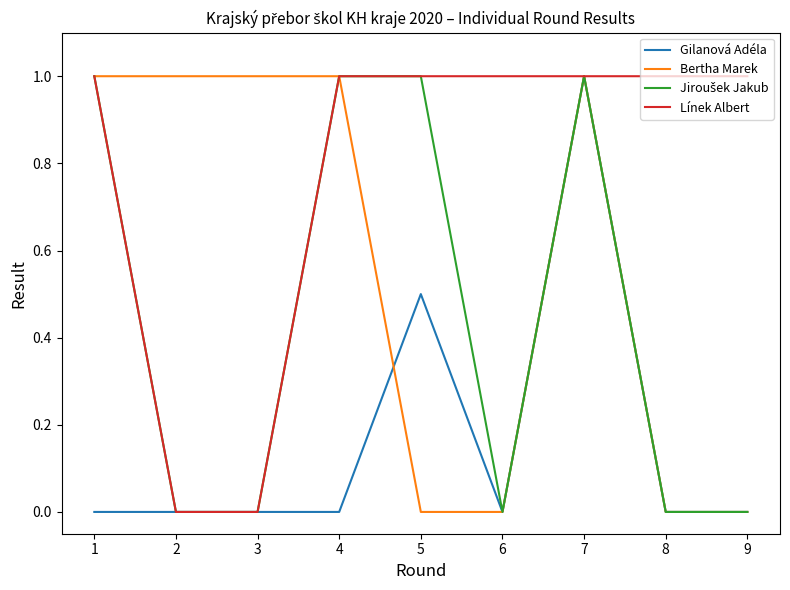

What is the difference between the maximum and minimum values in the Línek Albert series?

1.0